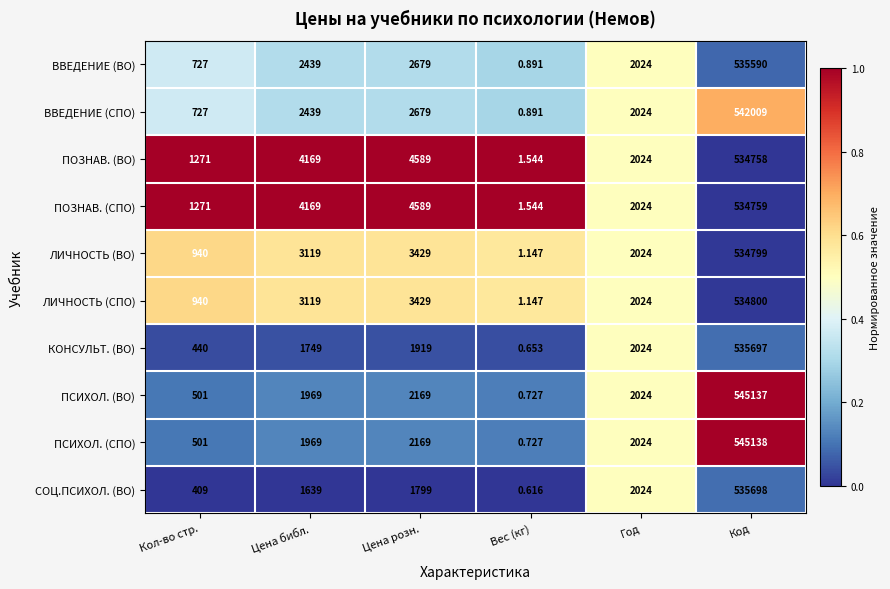

Which series has the largest range (max minus min)?

ПСИХОЛ. (СПО)